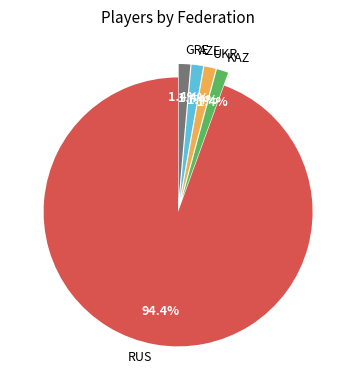

Which category has the biggest portion of the pie?

RUS